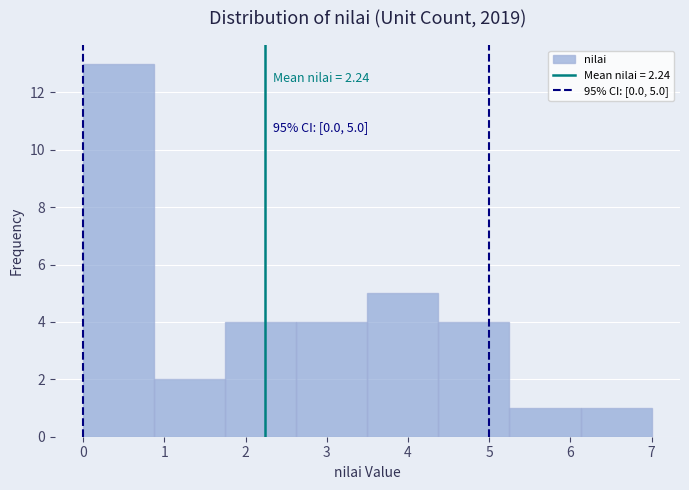

Over which range of the x-axis is the bar tallest?

0.0 to 0.9